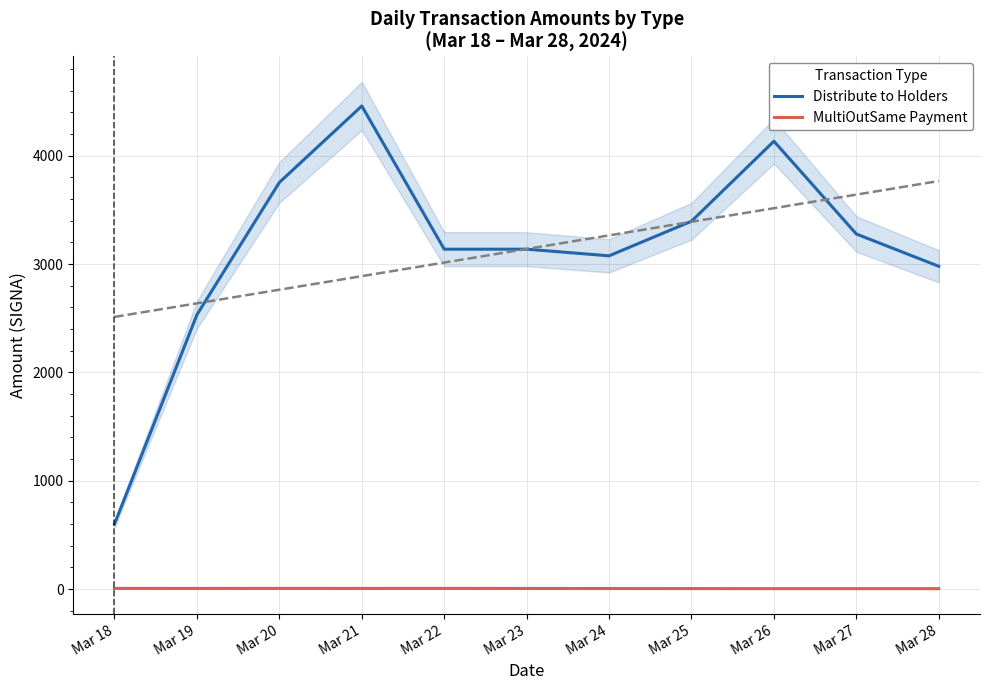

Between Mar 23 and Mar 24, which series saw the biggest shift?

Distribute to Holders